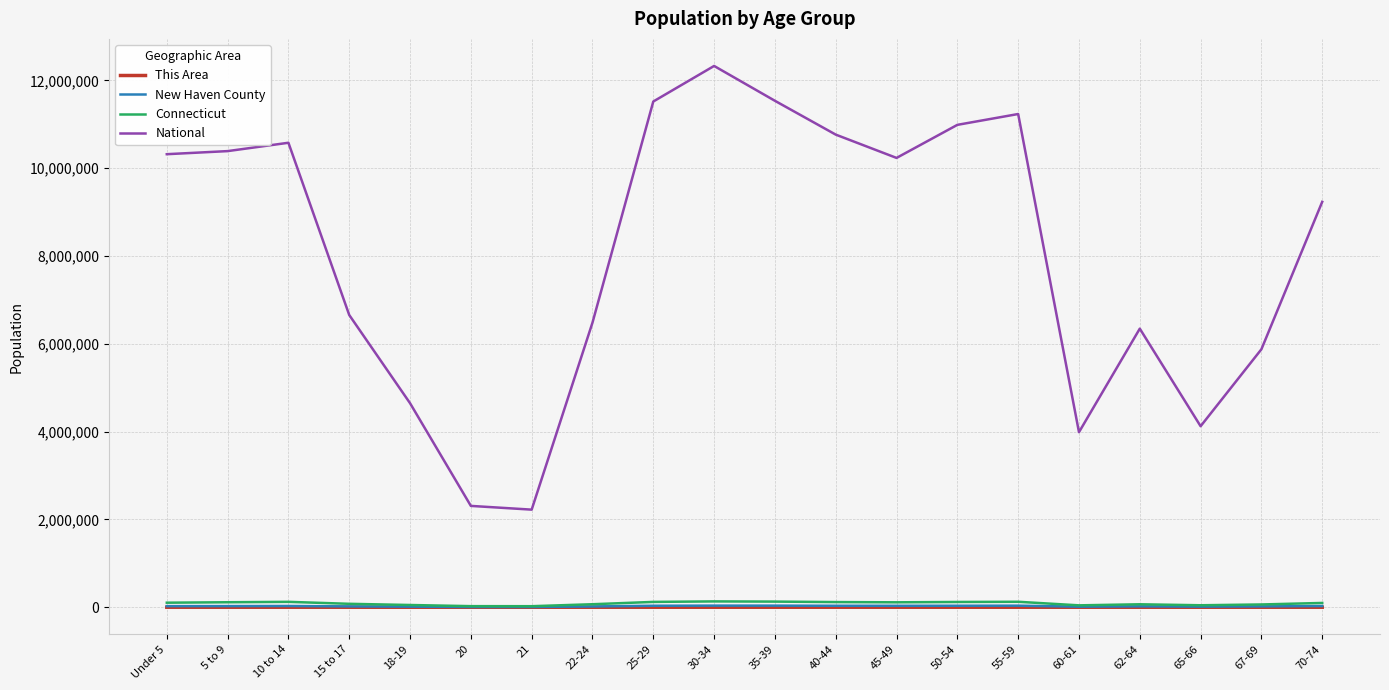

Between 50-54 and 62-64, which series saw the biggest shift?

National